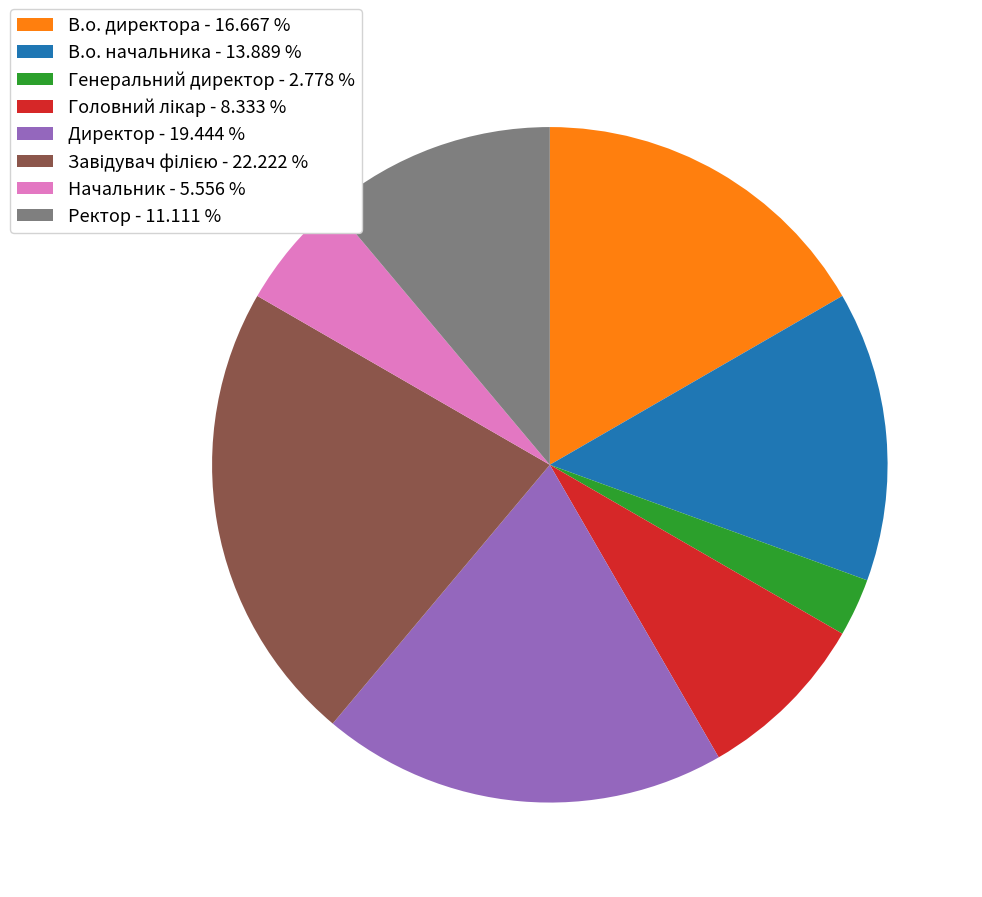

Do В.о. начальника - 13.889 % and Начальник - 5.556 % together represent more than half of the pie?

No